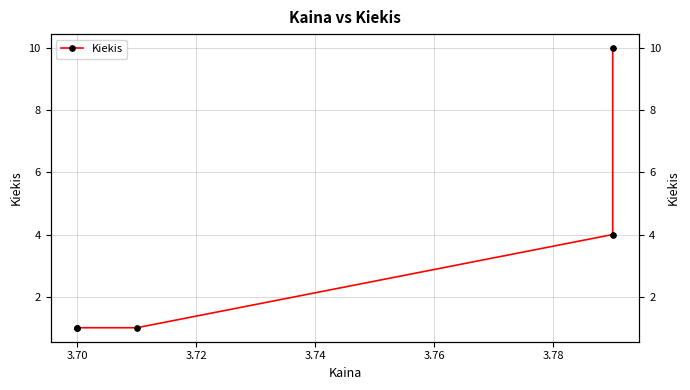

How many lines are shown in the chart?

1